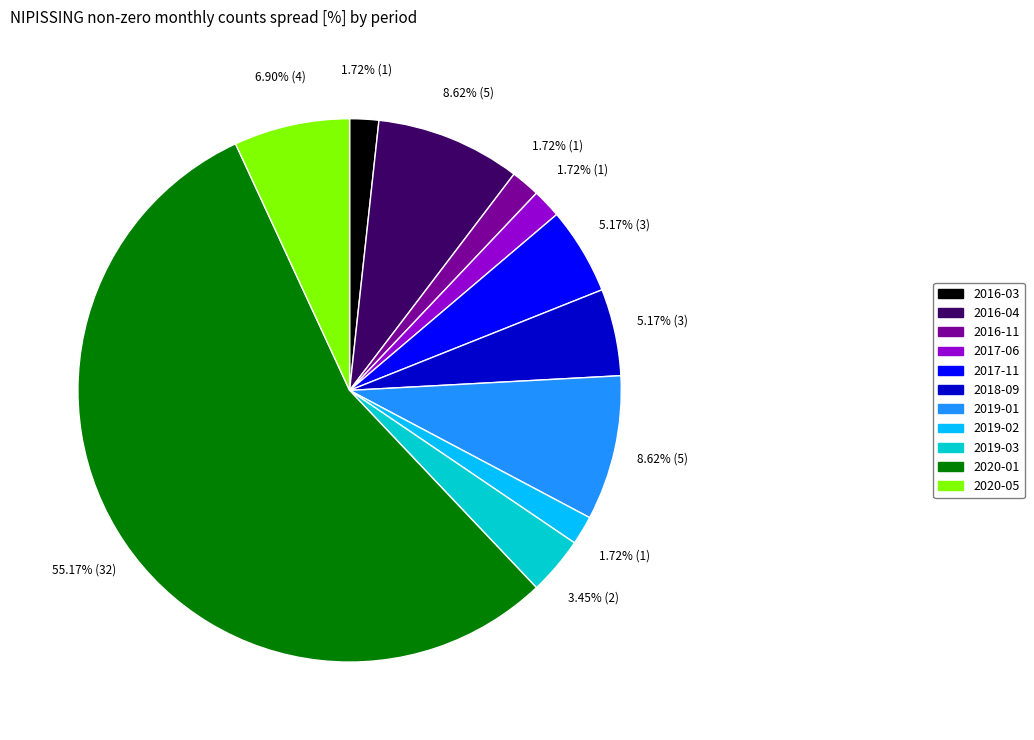

Count the number of slices in the pie.

11